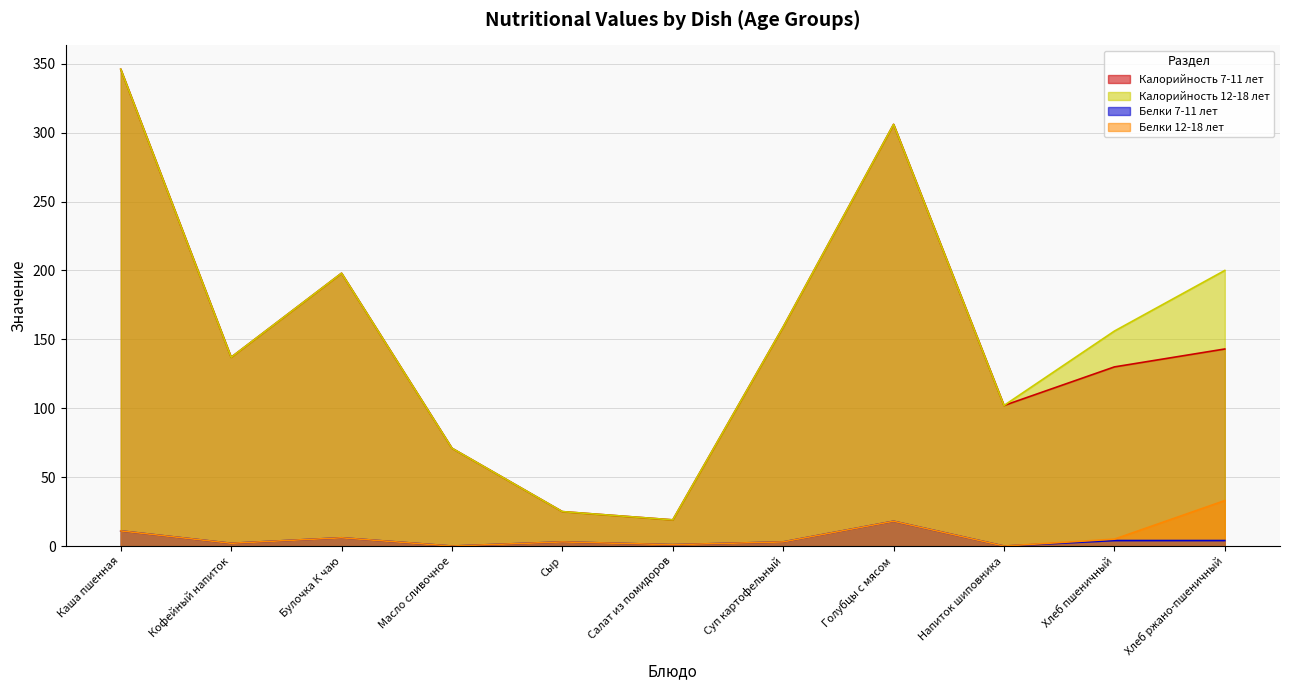

What is the label of the 1st point from the left?

Каша пшенная